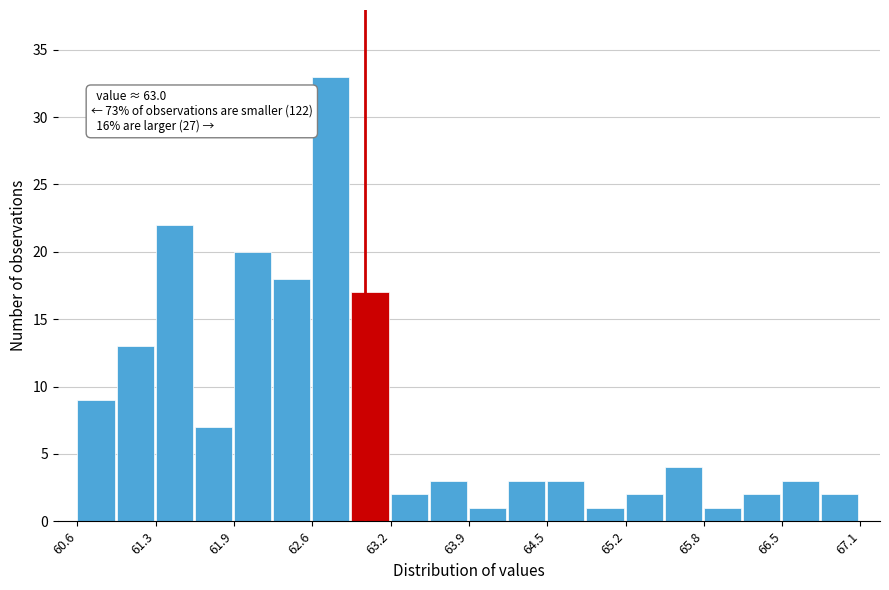

Around what value on the x-axis is the tallest bar? Give the approximate position of its centre, as read against the axis.

62.7